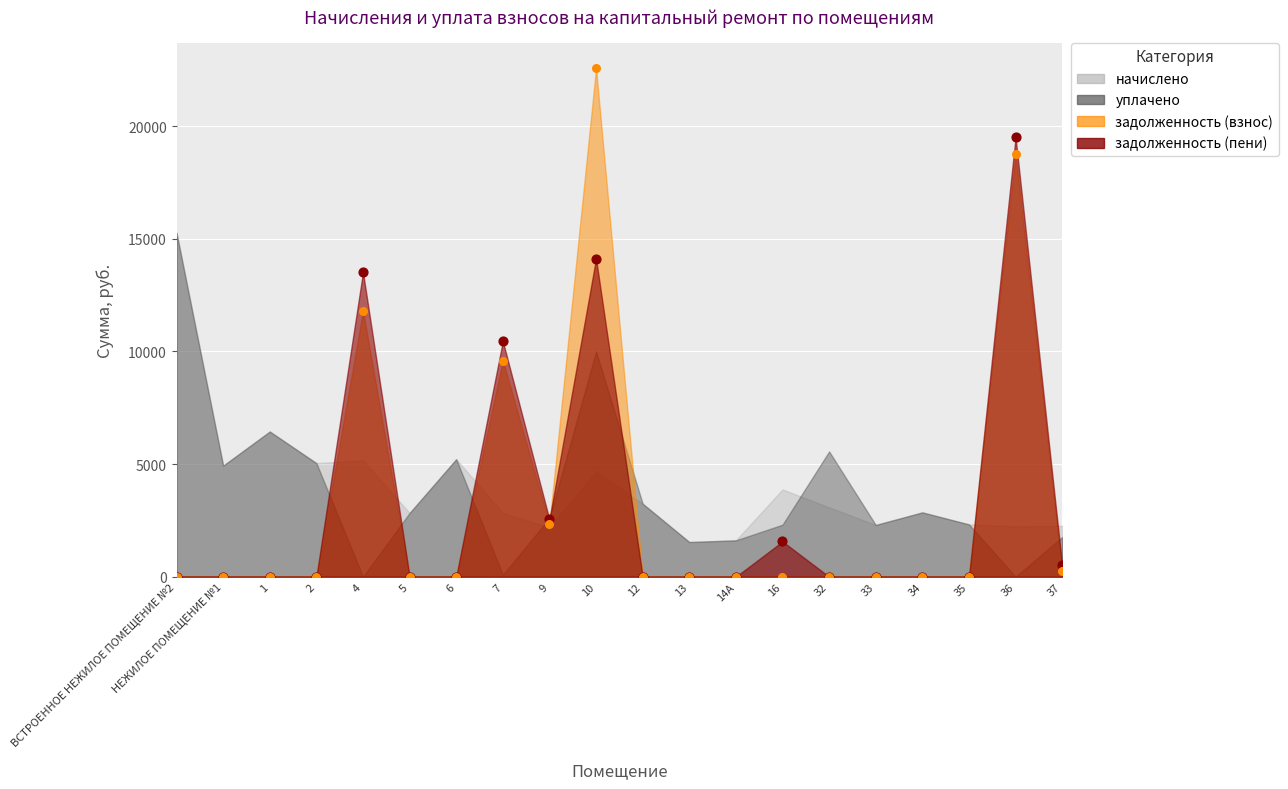

Which series has the widest spread of Y values?

задолженность (взнос)